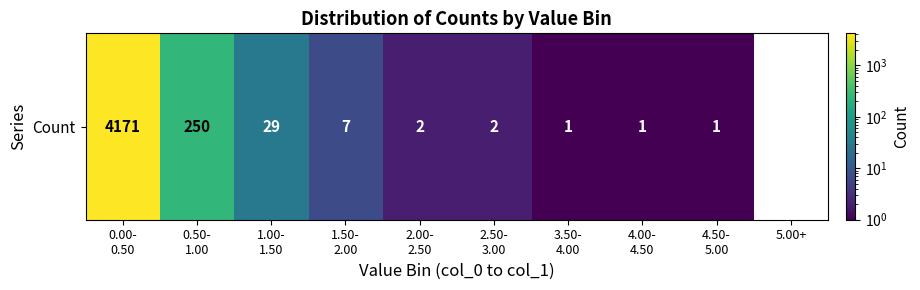

Reading left to right, list all the values displayed in this chart.

0.00-
0.50=4171	0.50-
1.00=250	1.00-
1.50=29	1.50-
2.00=7	2.00-
2.50=2	2.50-
3.00=2	3.50-
4.00=1	4.00-
4.50=1	4.50-
5.00=1	5.00+=0